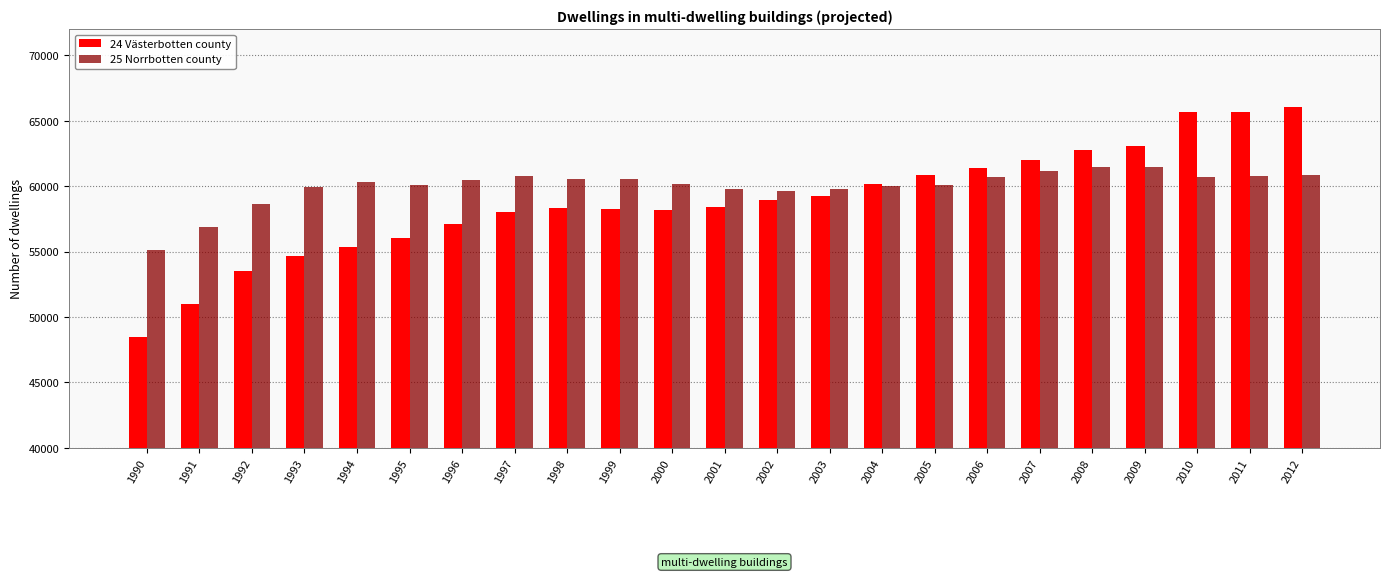

What is the sum of all 25 Norrbotten county values?

1379965